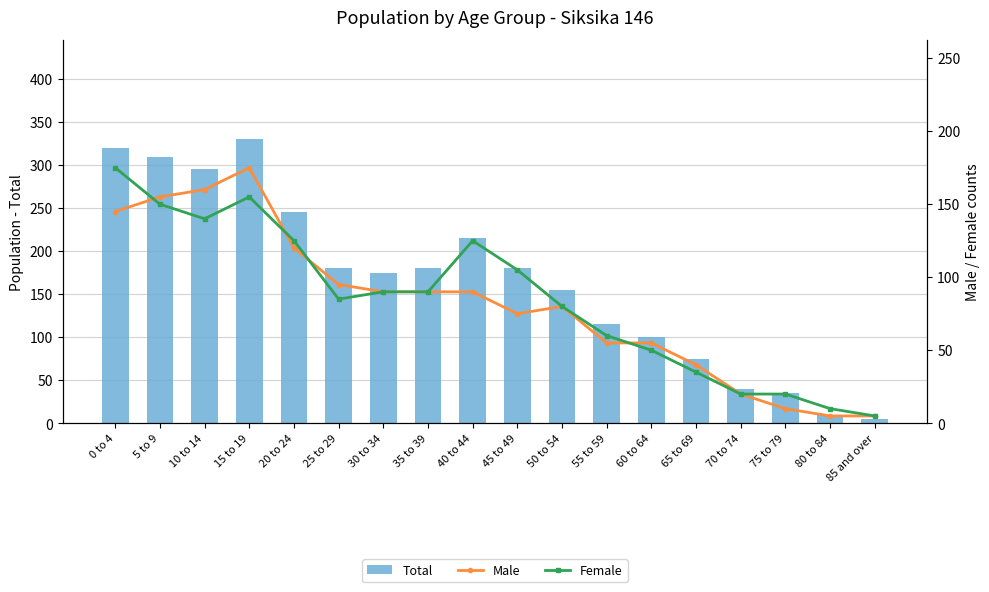

Reading left to right, what are all the values shown in this chart?

Total: 320	310	295	330	245	180	175	180	215	180	155	115	100	75	40	35	10	5
Male: 145	155	160	175	120	95	90	90	90	75	80	55	55	40	20	10	5	5
Female: 175	150	140	155	125	85	90	90	125	105	80	60	50	35	20	20	10	5